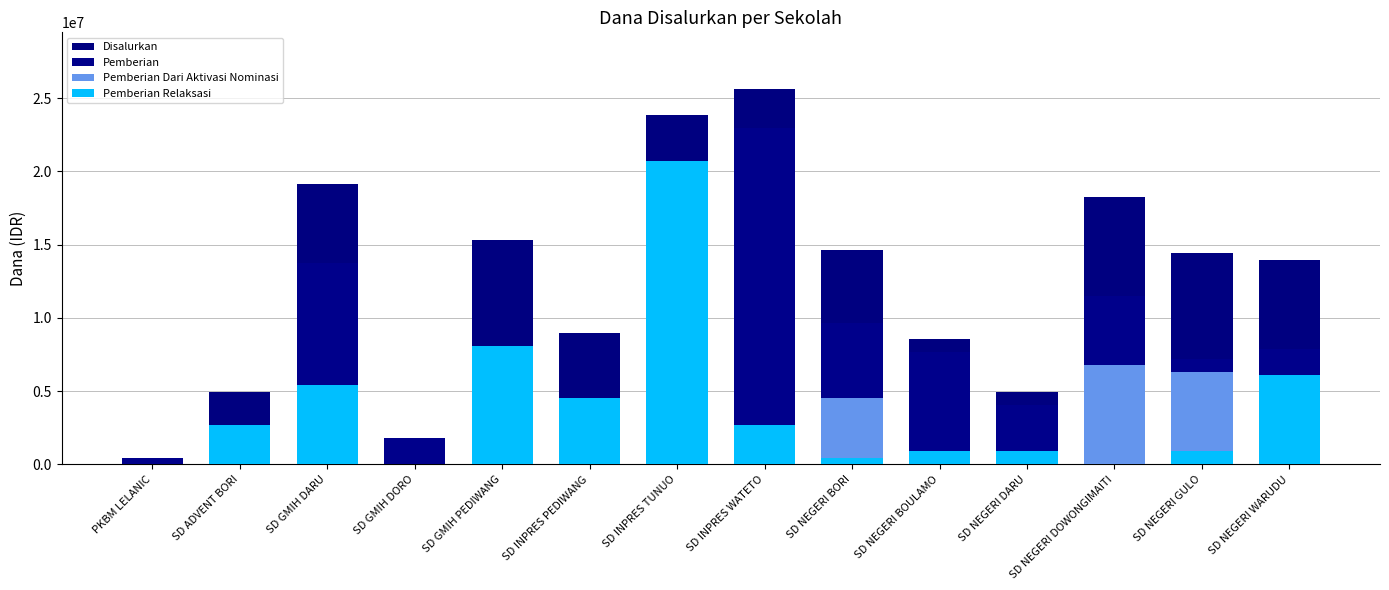

At how many categories does at least one series exceed 16726035?

4